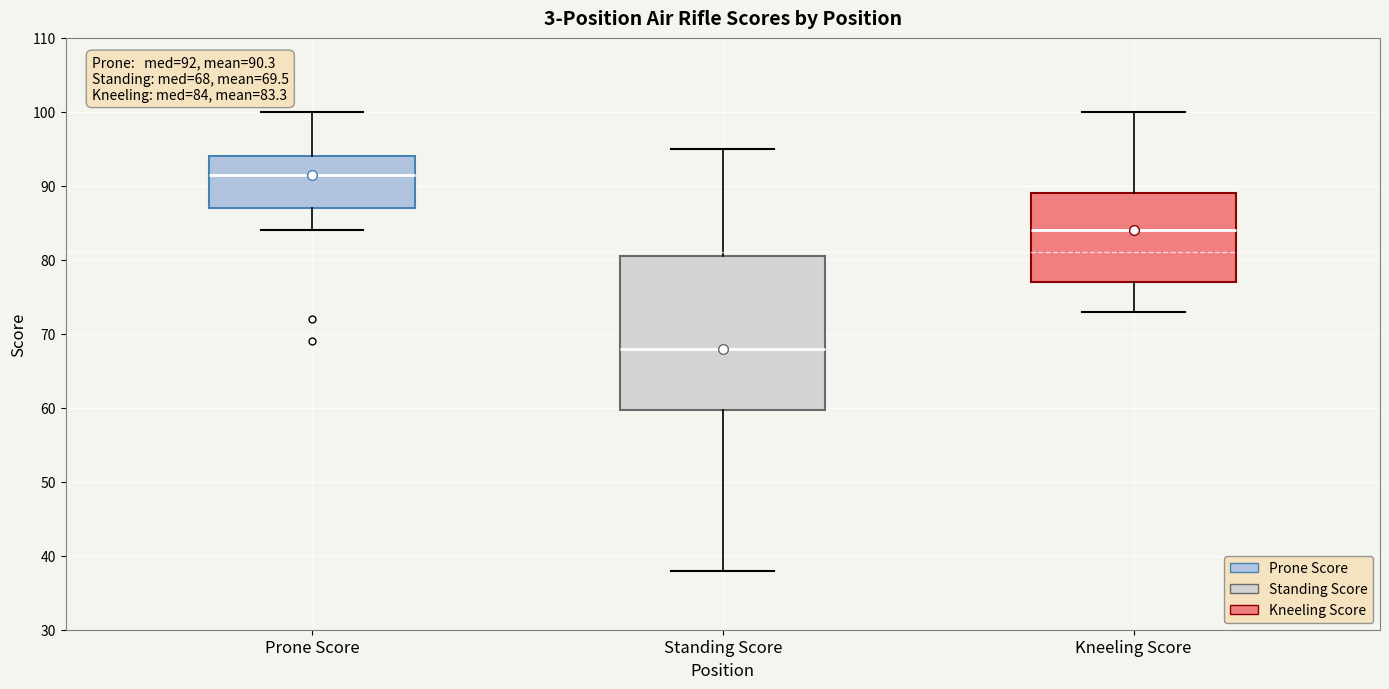

Which box's median line is the lowest?

Standing Score